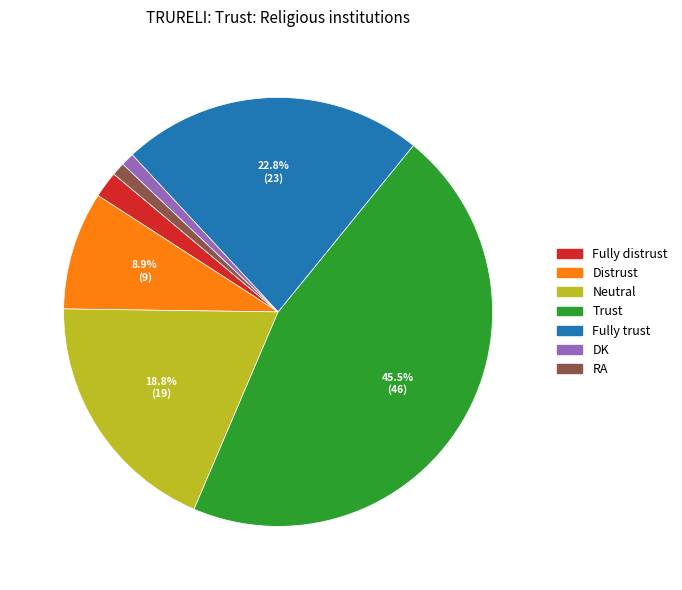

Count the number of slices in the pie.

7